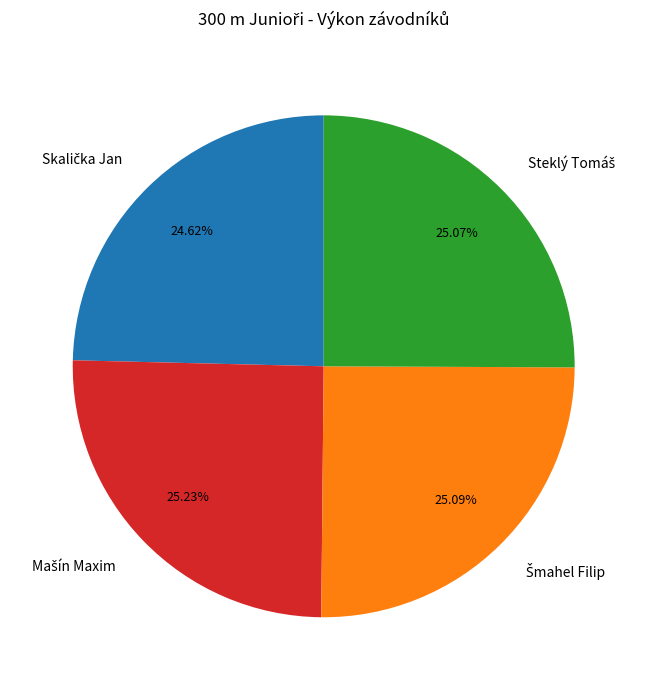

Is there a majority slice in this chart?

No